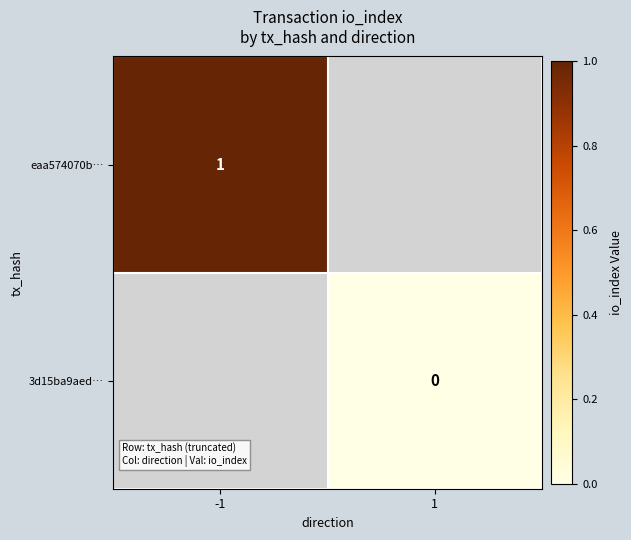

The value of eaa574070b… at -1 is 0. True or false?

False